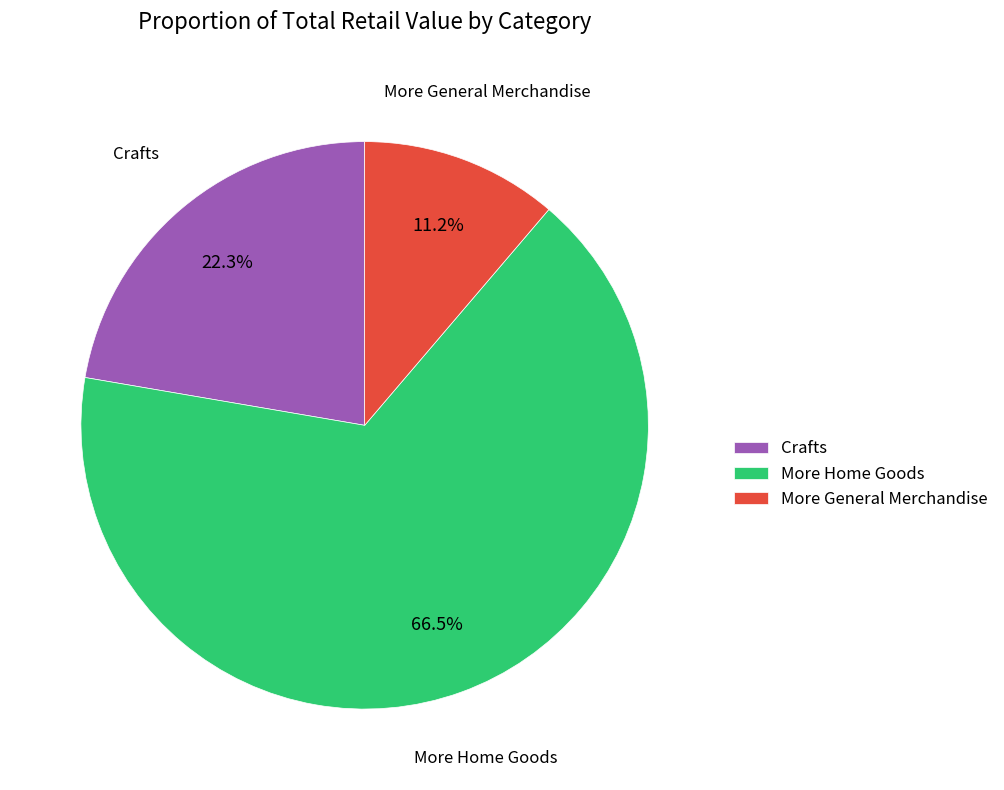

To the nearest percent, what is the difference between the largest and smallest slice percentages?

55%